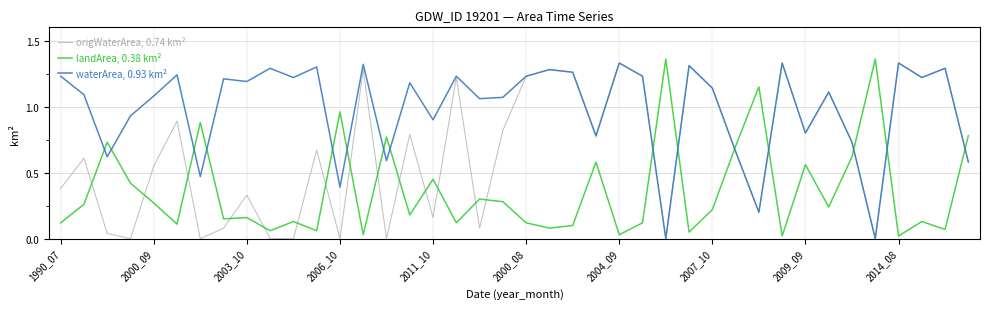

Which series has the largest total across all categories?

waterArea, 0.93 km²